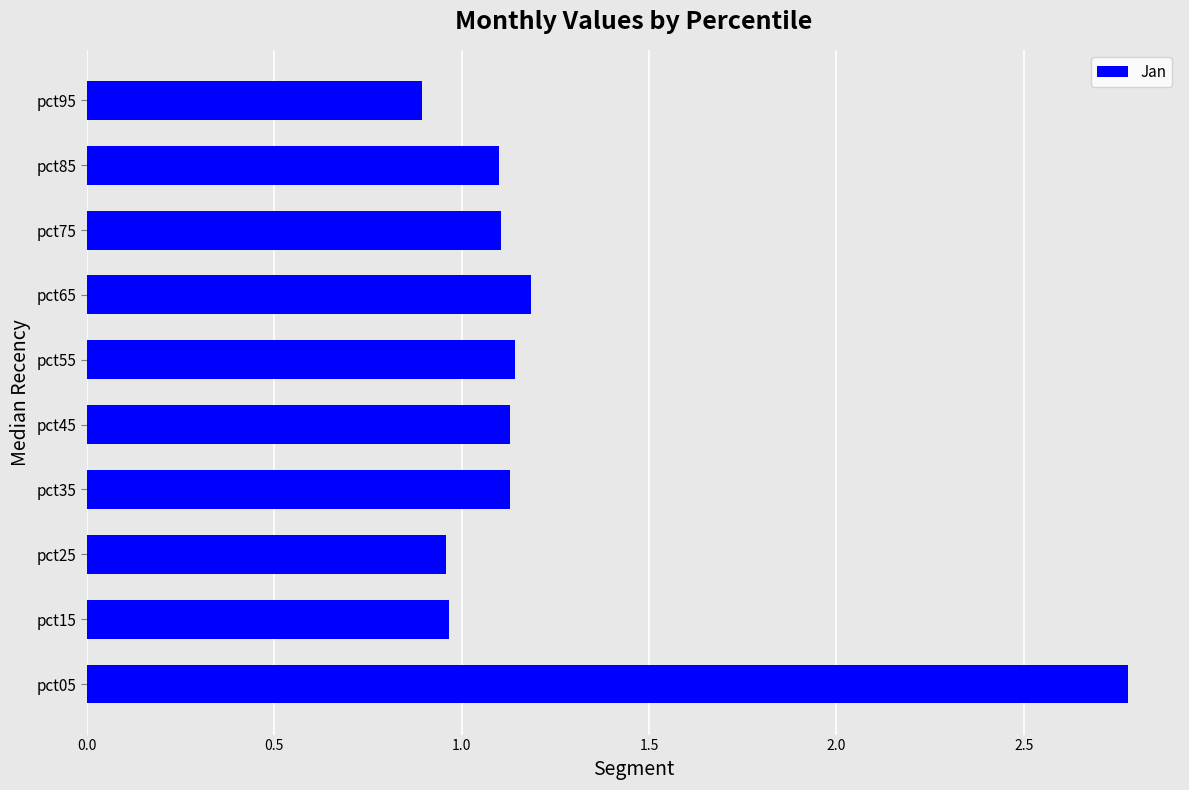

True or false: the data shows 1.1 at pct45.

True